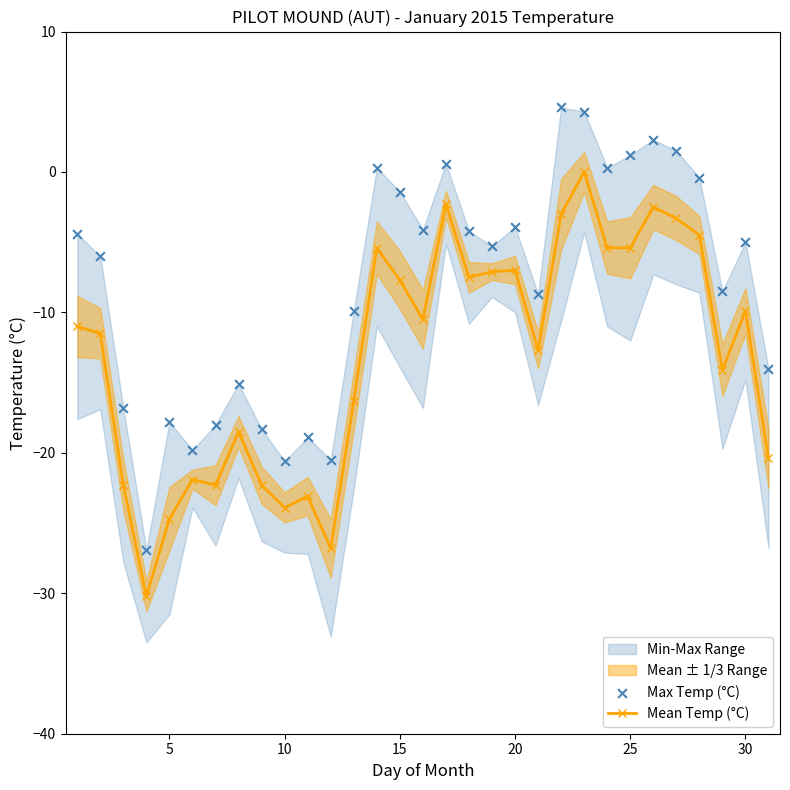

At how many categories does at least one series exceed -27?

31